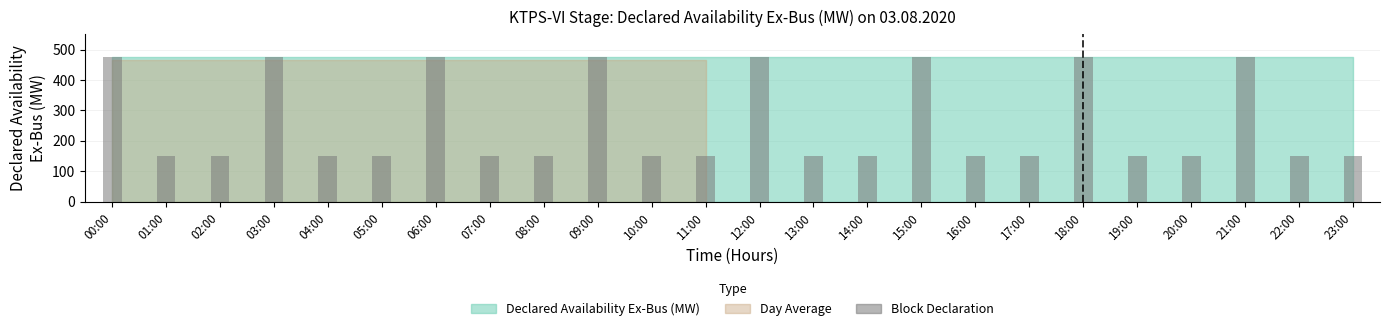

The value at 23:00 is 150. True or false?

True